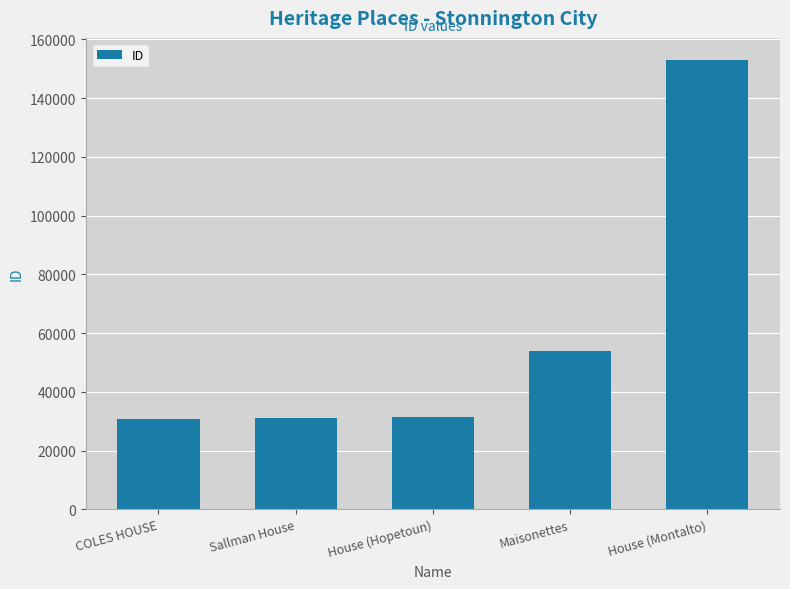

What is the sum of all values?

299791